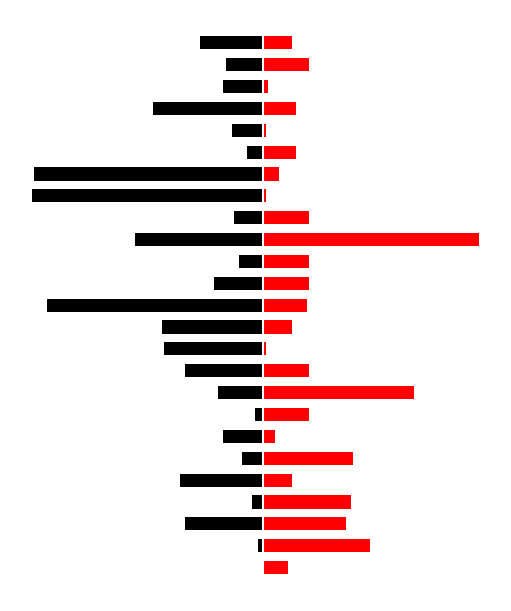

How many data points in up are less than 27?

12